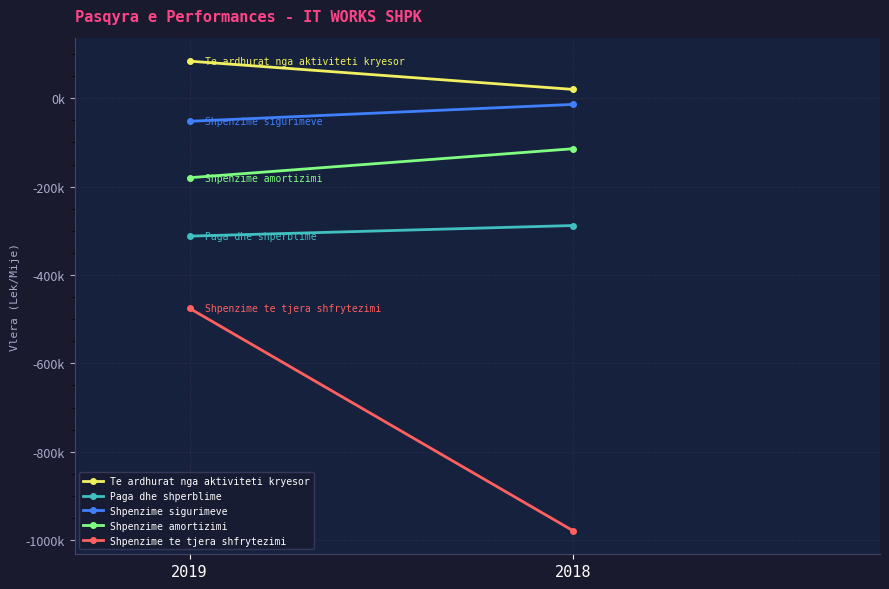

What is the approximate value of Shpenzime te tjera shfrytezimi at 2018?

-978857